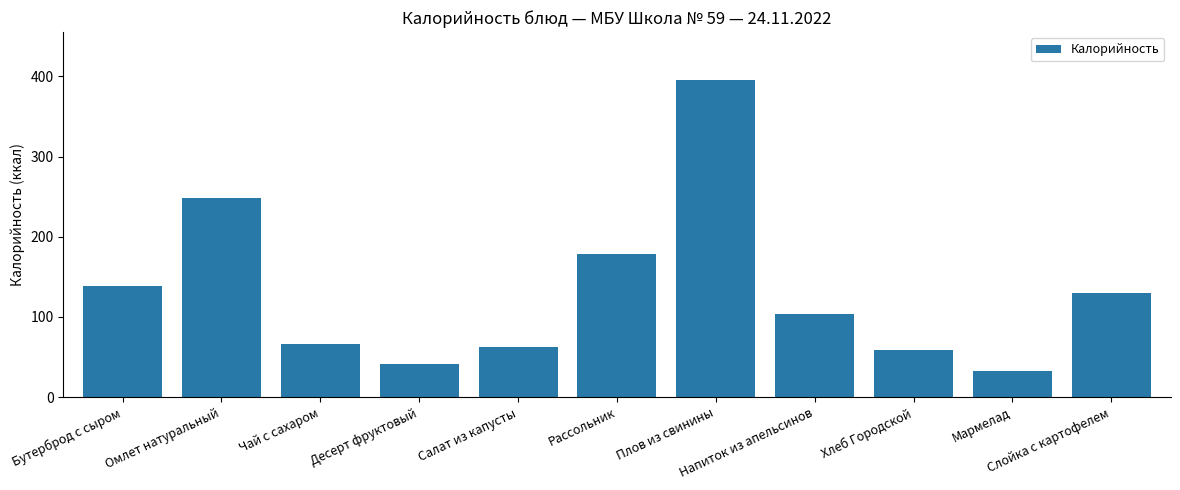

How many data points are less than 104?

5